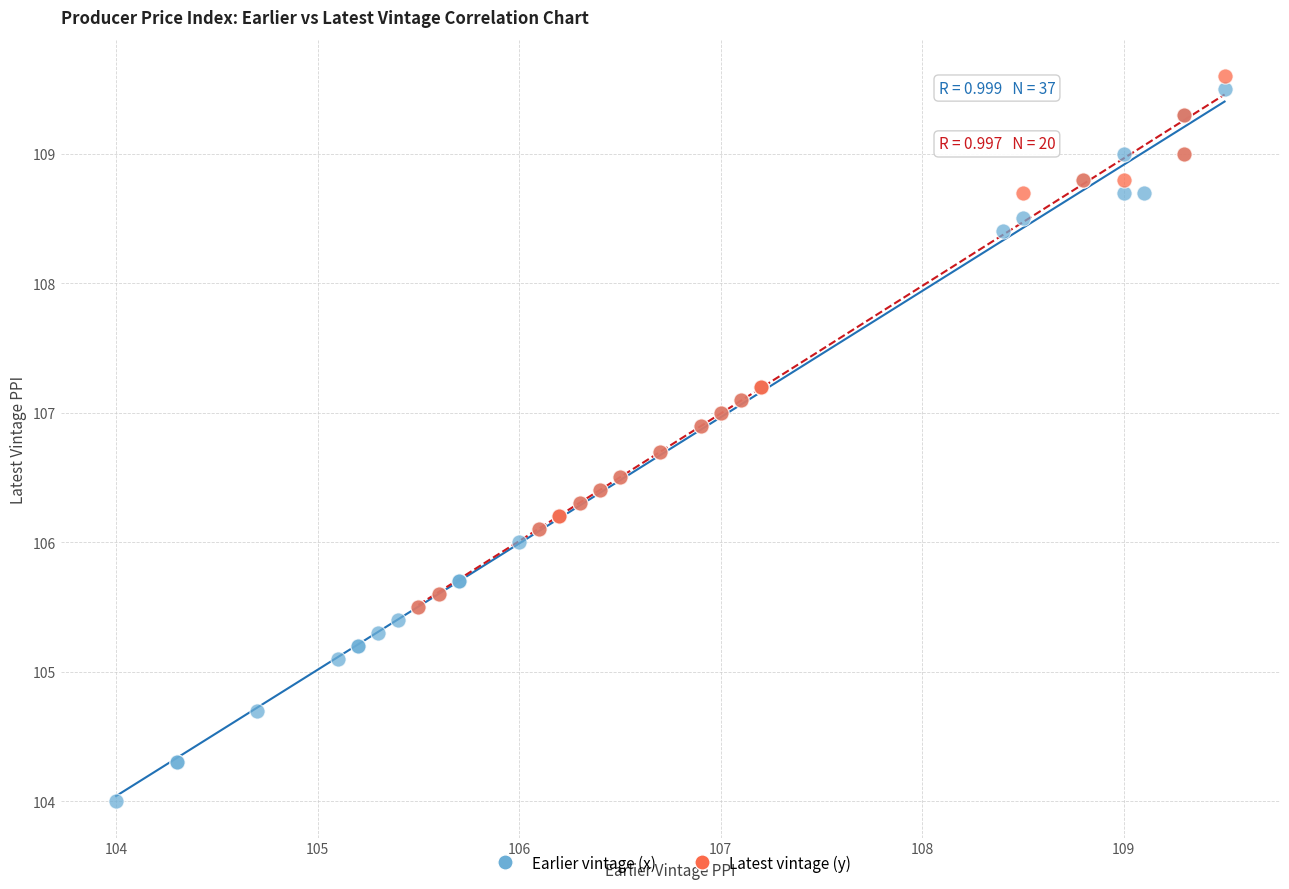

Which series reaches the minimum Y coordinate?

Earlier vintage (x)